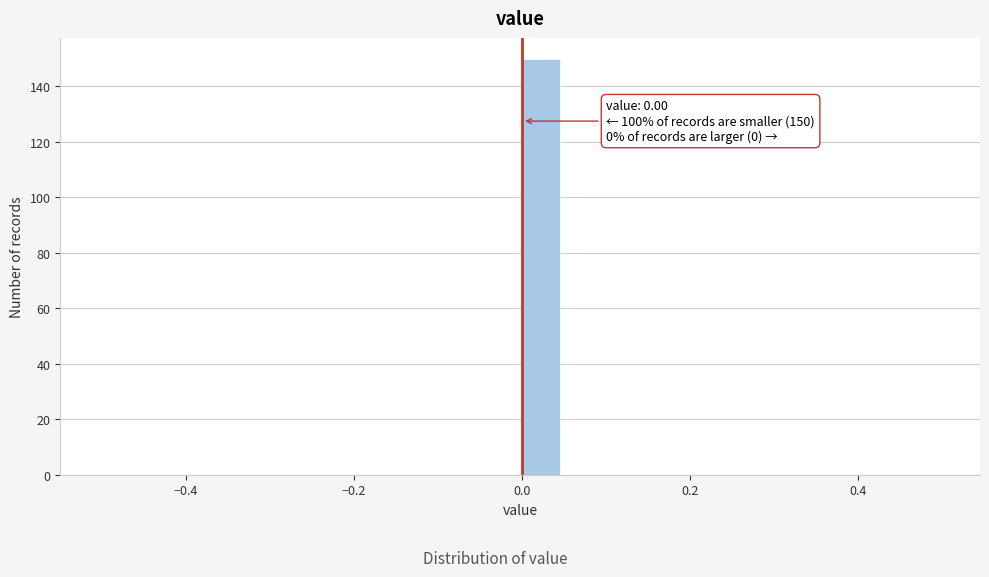

Read against the x-axis, roughly where is the centre of the tallest bar?

0.02